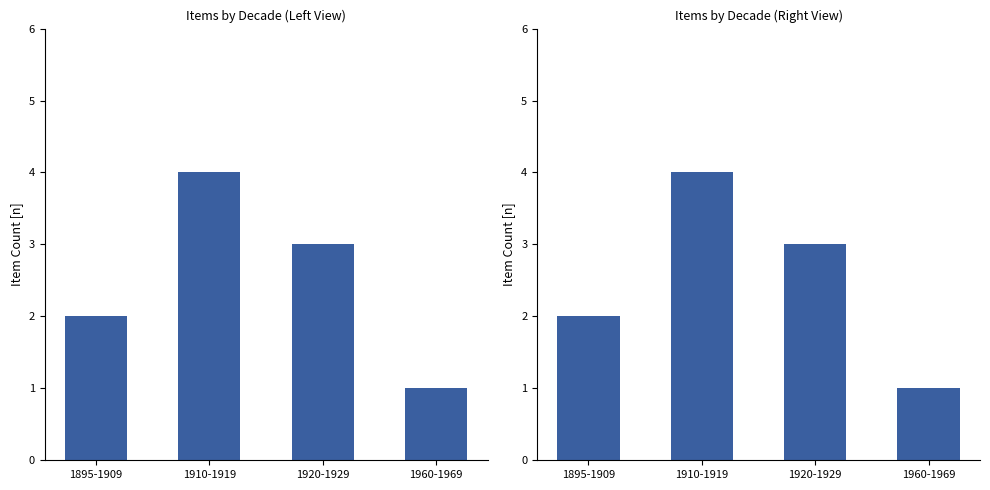

At which label does the data first exceed 3?

1910-1919